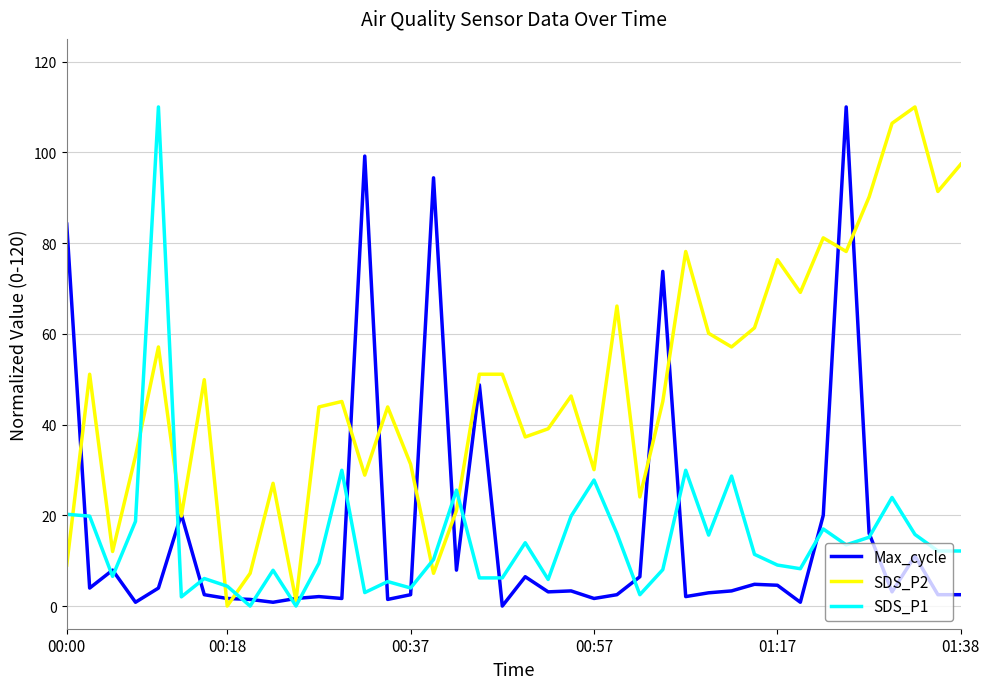

What is the maximum value for SDS_P2?

110.0